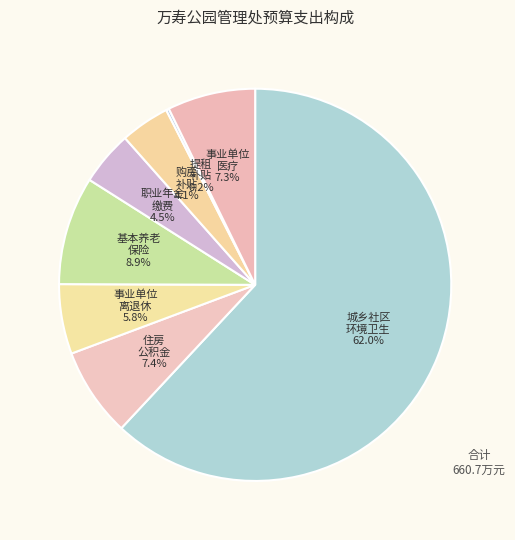

What is the largest slice in the pie chart?

城乡社区环境卫生